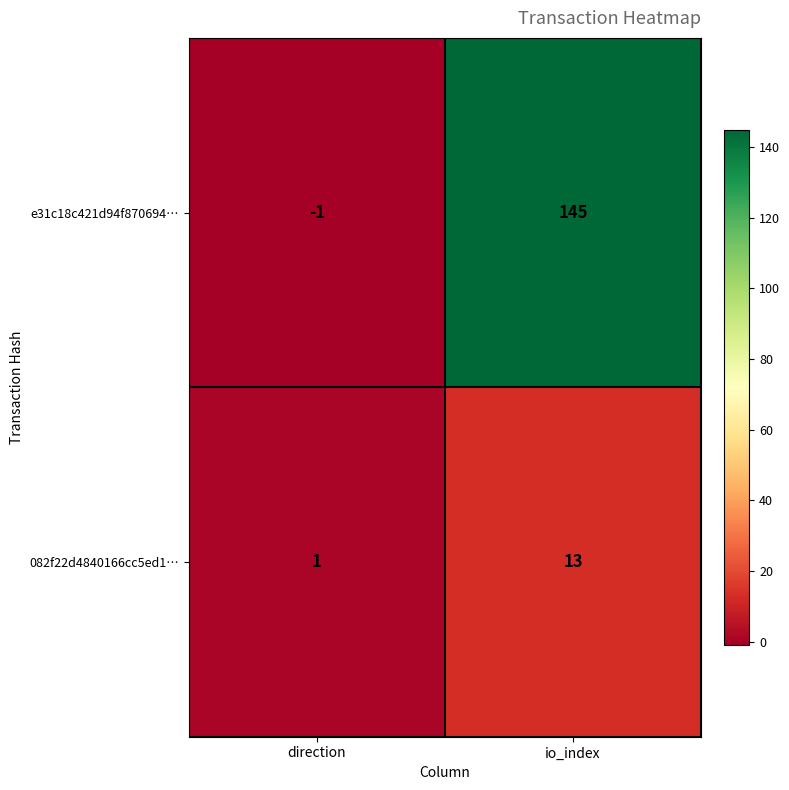

Rank the series by their average value, from highest to lowest.

e31c18c421d94f870694…, 082f22d4840166cc5ed1…